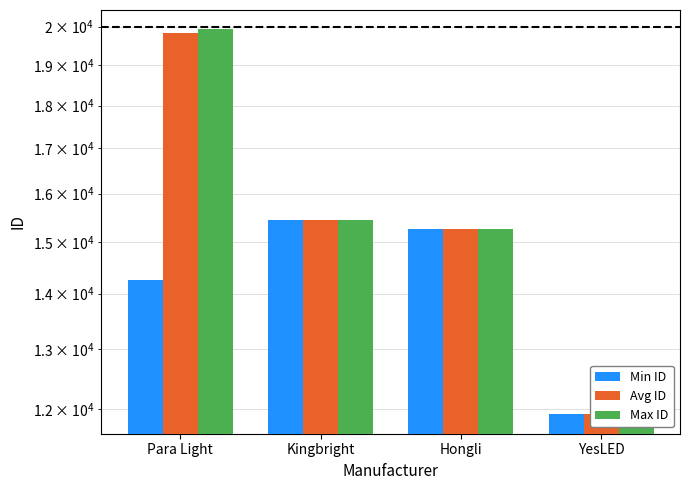

The Avg ID series shows 10441.0 at Kingbright. True or false?

False